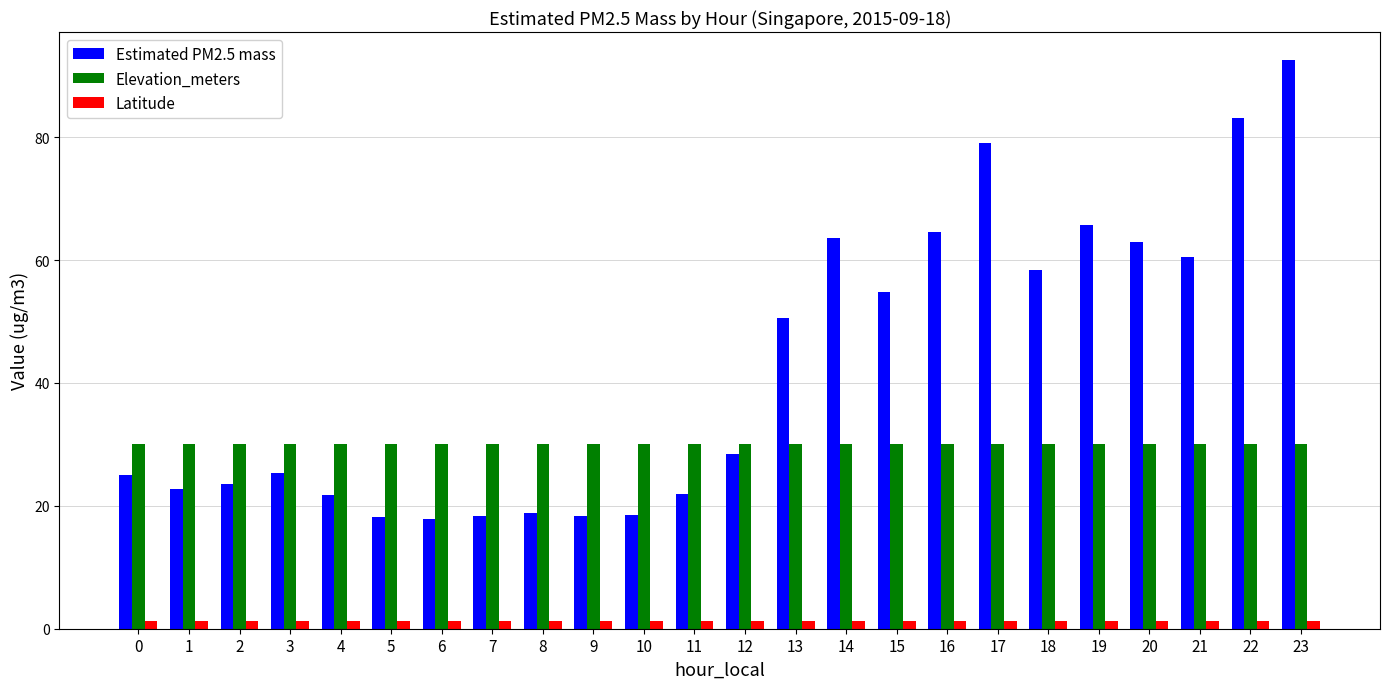

Where does the Estimated PM2.5 mass series first go above 28?

12